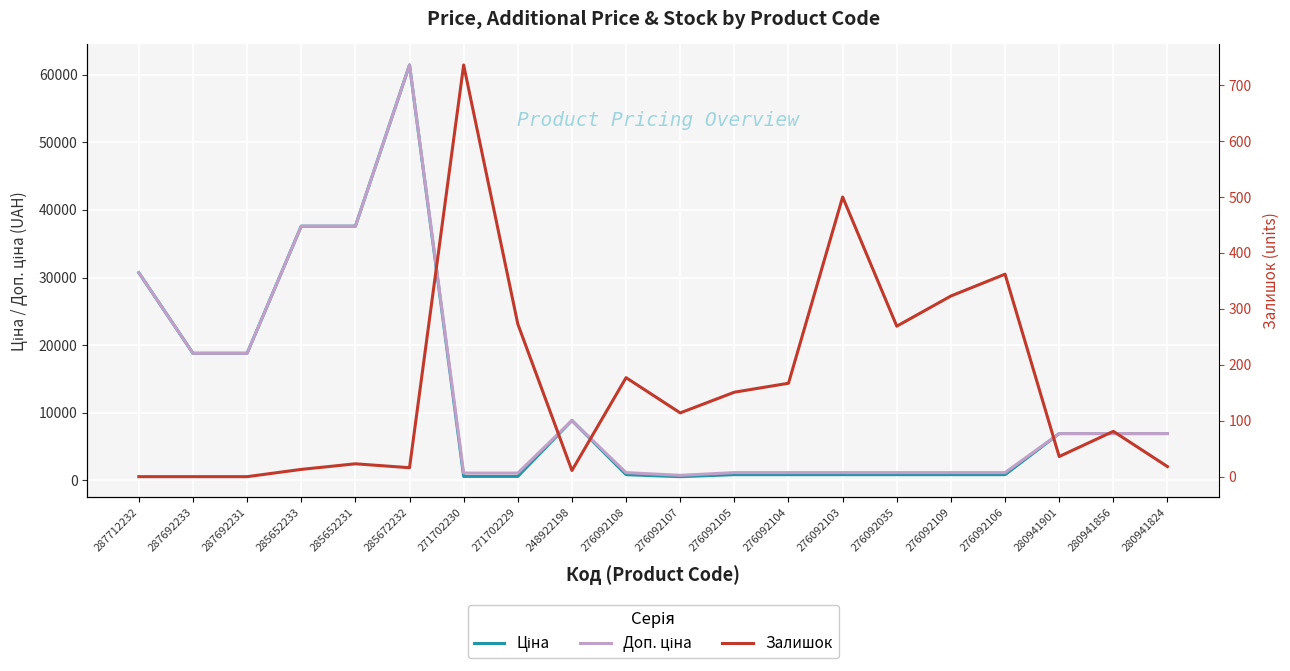

Reading right to left, list all the values displayed in this chart.

Ціна: 280941824=6925.7	280941856=6925.7	280941901=6925.7	276092106=848.4	276092109=848.4	276092035=848.4	276092103=848.4	276092104=848.4	276092105=848.4	276092107=551.5	276092108=848.4	248922198=8856.7	271702229=589.9	271702230=589.9	285672232=61434.3	285652231=37593.6	285652233=37593.6	287692231=18796.8	287692233=18796.8	287712232=30717.1
Доп. ціна: 280941824=6925.7	280941856=6925.7	280941901=6925.7	276092106=1149.7	276092109=1149.7	276092035=1149.7	276092103=1149.7	276092104=1149.7	276092105=1149.7	276092107=747.0	276092108=1149.7	248922198=8856.7	271702229=1081.7	271702230=1081.7	285672232=61434.3	285652231=37593.6	285652233=37593.6	287692231=18796.8	287692233=18796.8	287712232=30717.1
Залишок: 280941824=18.0	280941856=81.0	280941901=36.0	276092106=362.0	276092109=323.0	276092035=269.0	276092103=500.0	276092104=167.0	276092105=151.0	276092107=114.0	276092108=177.0	248922198=11.0	271702229=273.0	271702230=736.0	285672232=16.0	285652231=23.0	285652233=13.0	287692231=0.0	287692233=0.0	287712232=0.0